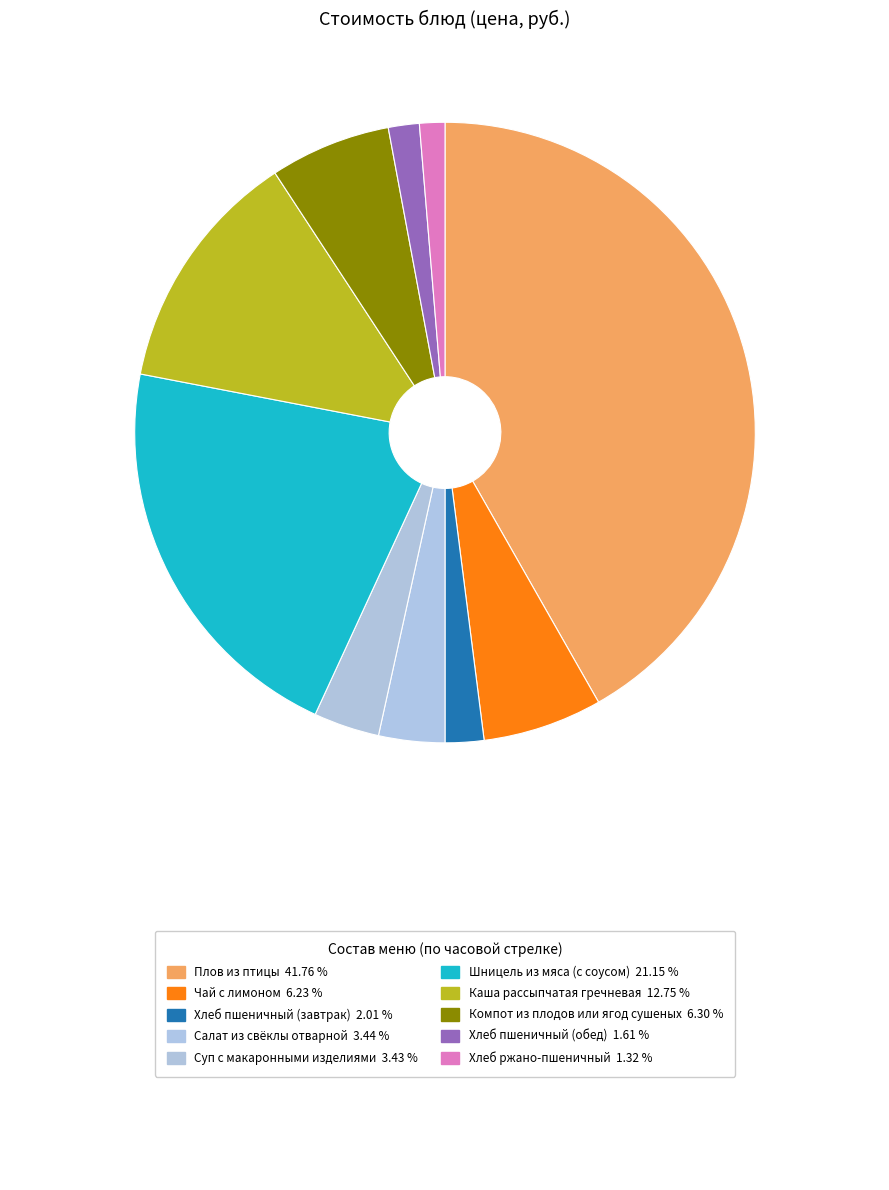

Count the number of slices in the pie.

10